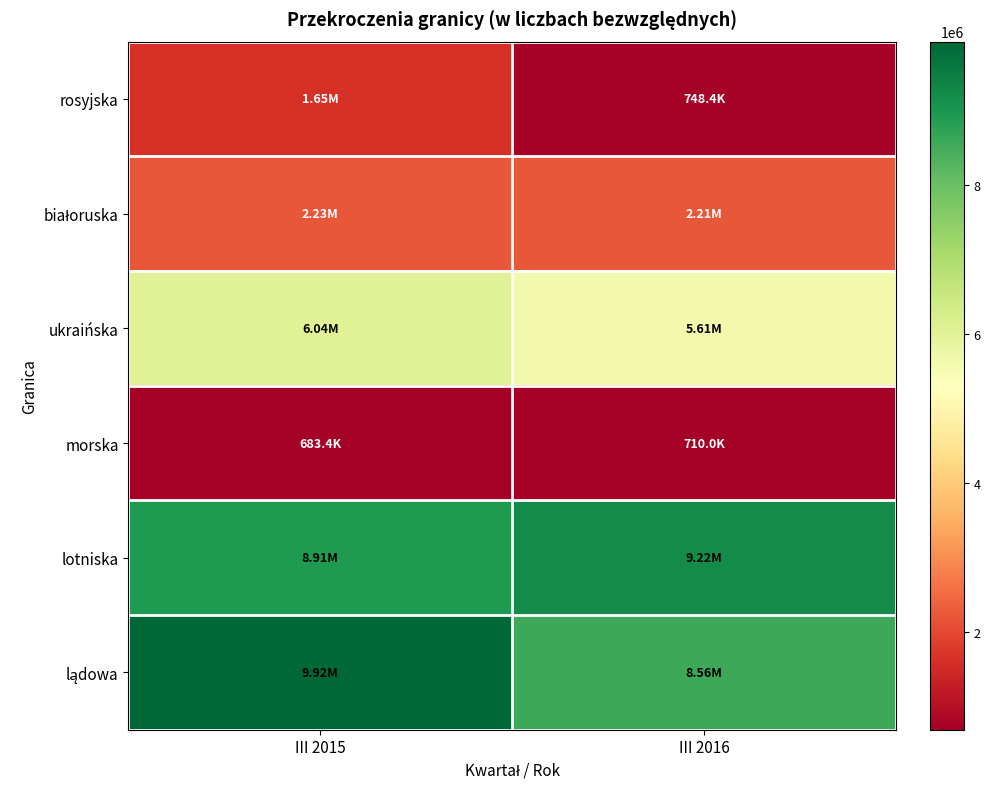

What is the spread (max minus min) of values at III 2015?

9234396